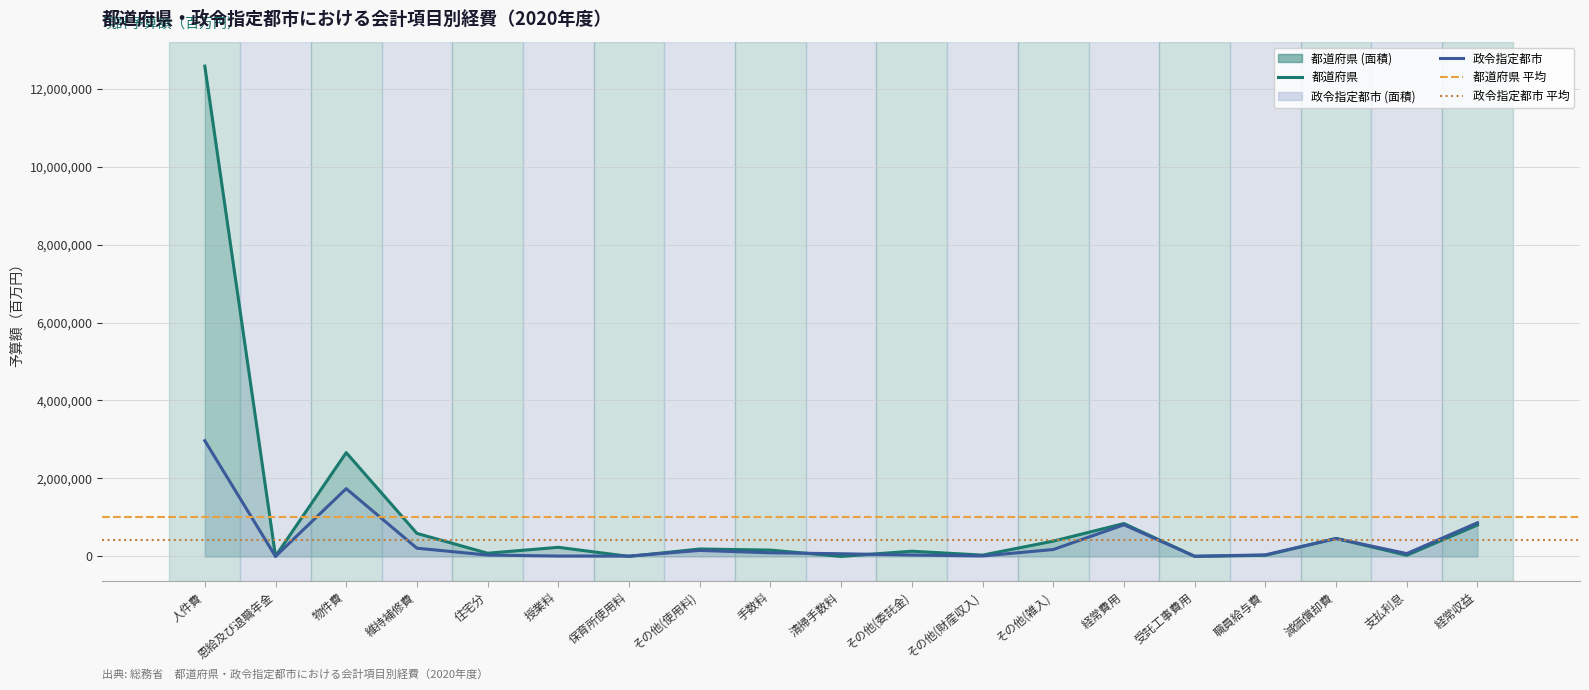

What is the minimum value shown in the chart?

70